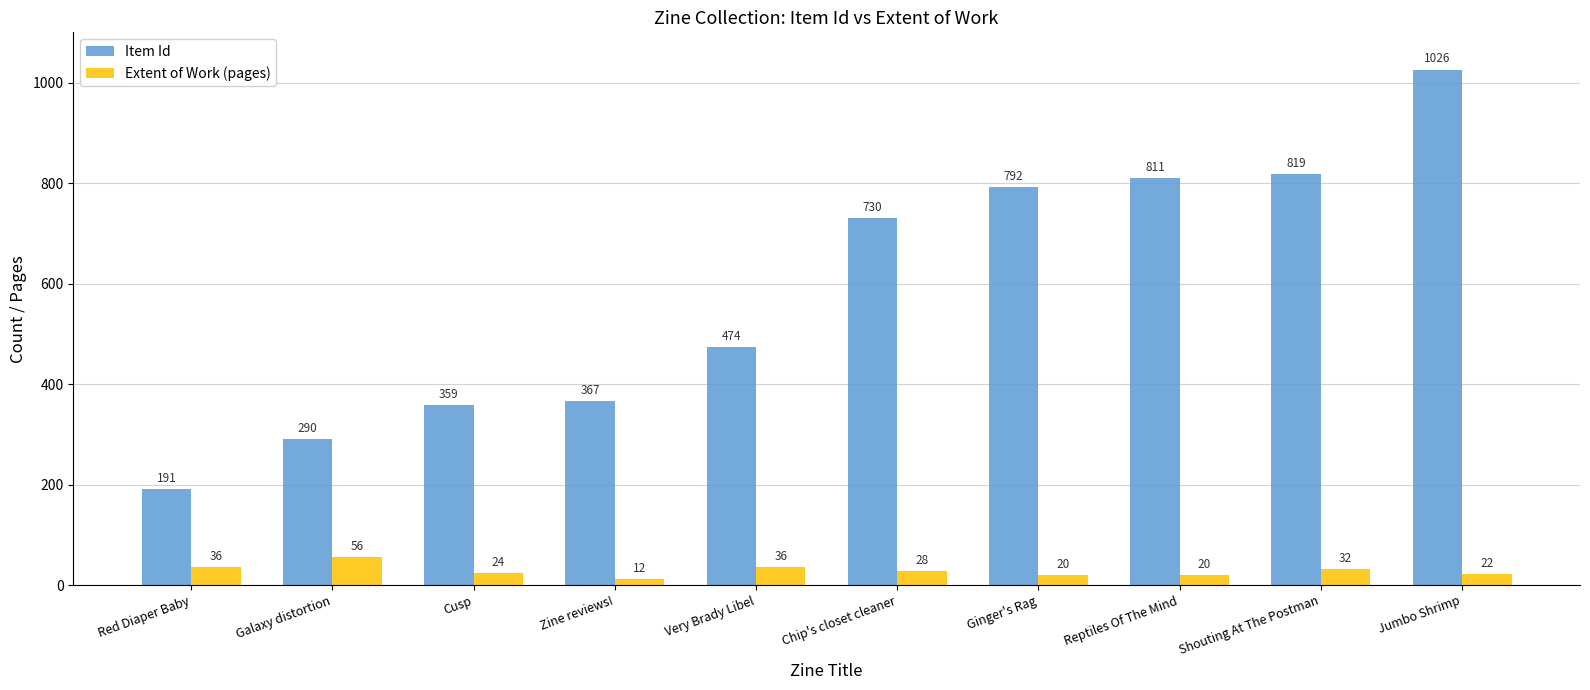

List the series in order of their overall mean, highest first.

Item Id, Extent of Work (pages)